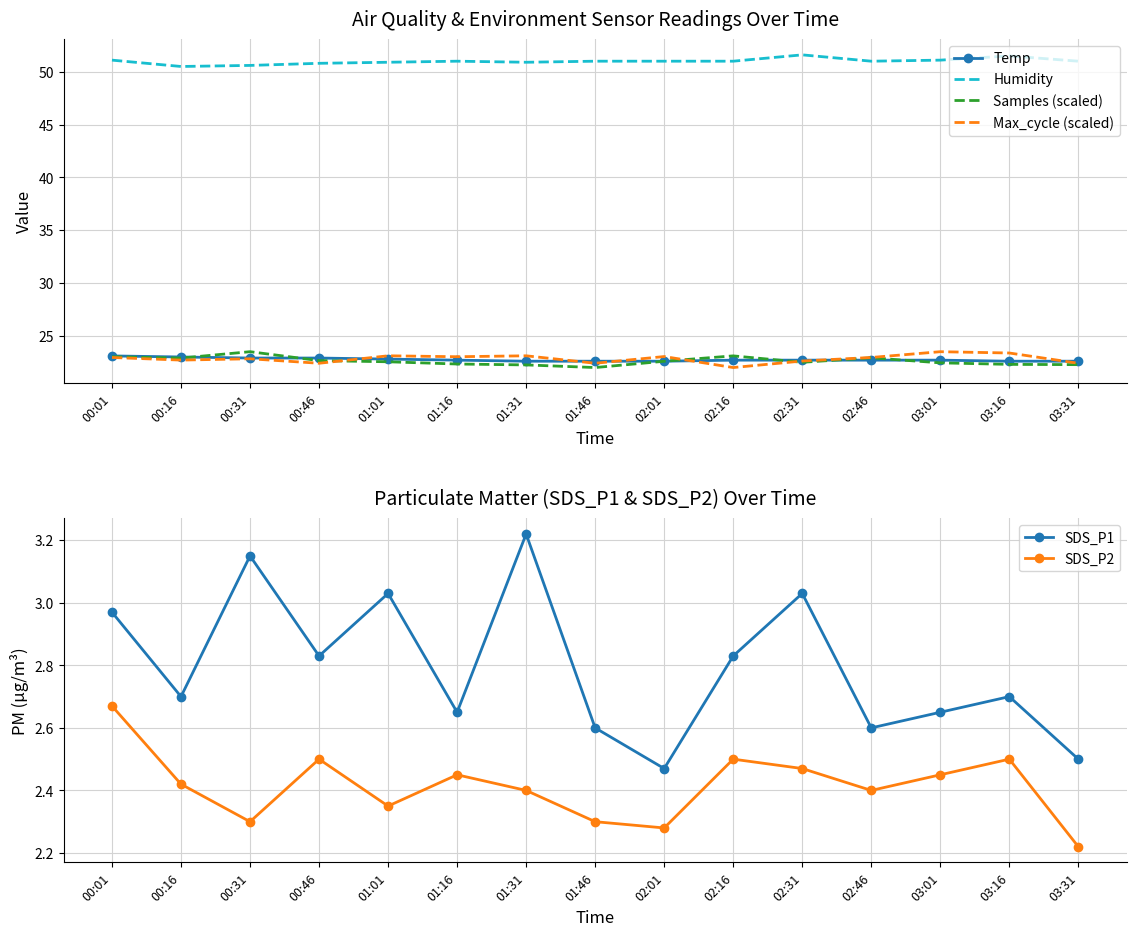

True or false: SDS_P1 and Samples (scaled) intersect in this chart.

False